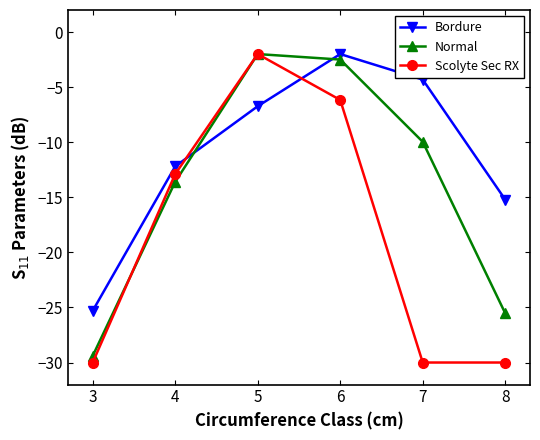

After their last crossing, which series has the higher values: Bordure or Scolyte Sec RX?

Bordure